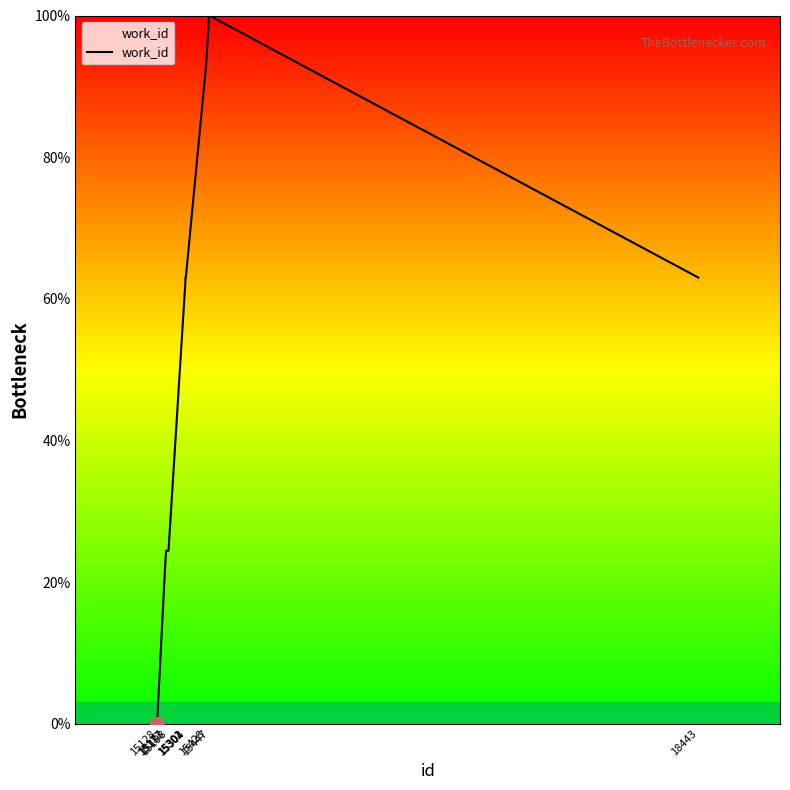

What is the maximum value shown in the chart?

100.0